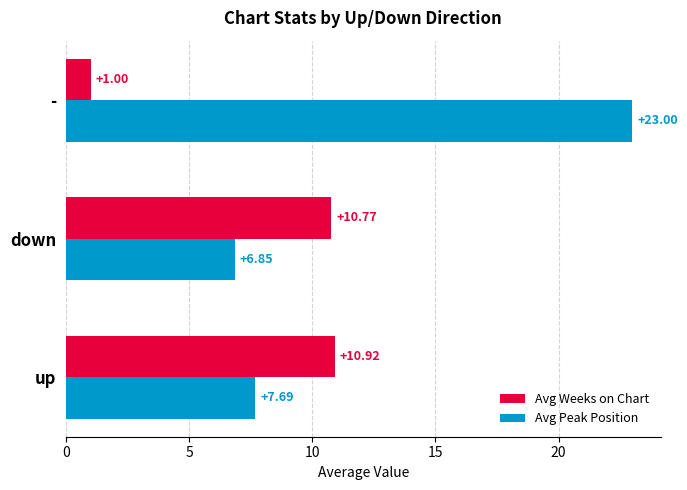

What is the sum of all Avg Weeks on Chart values?

22.7